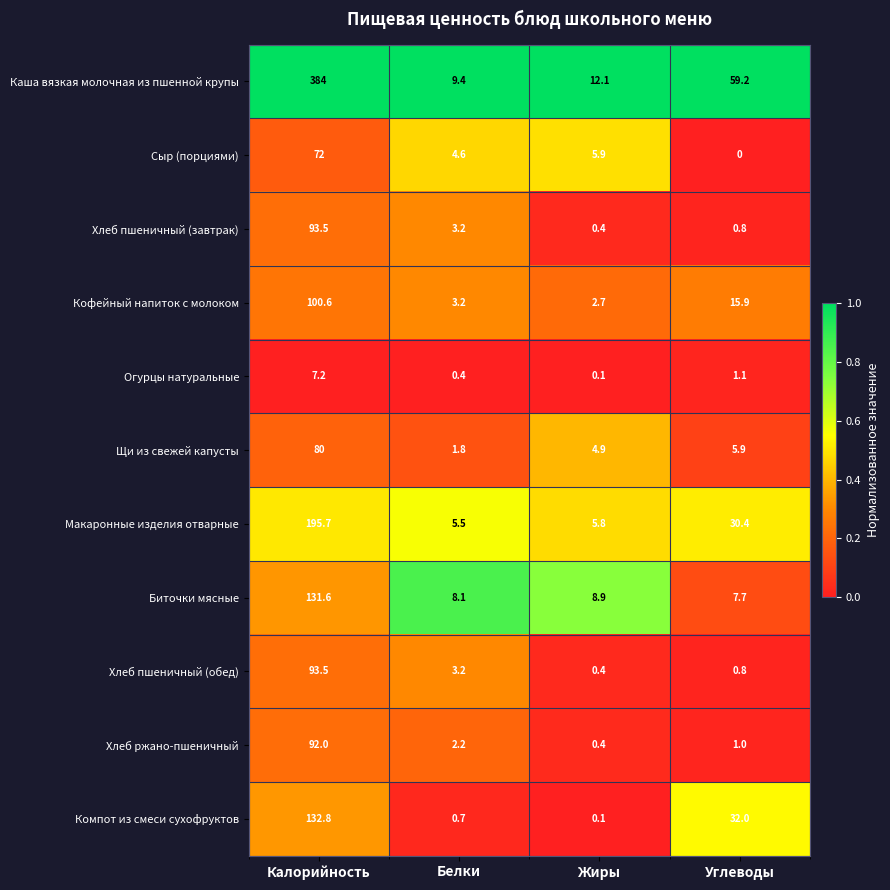

What is the sum of all Компот из смеси сухофруктов values?

165.6